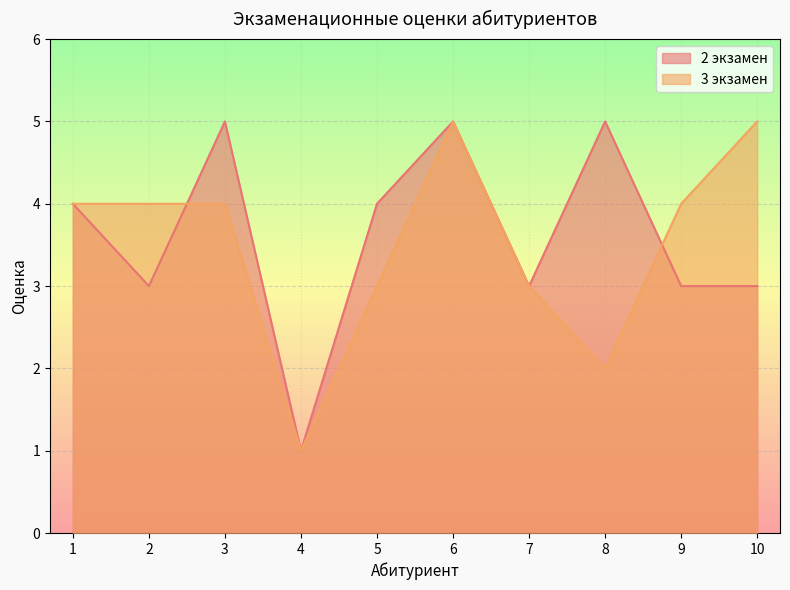

Between which two adjacent categories do 2 экзамен and 3 экзамен first intersect?

2 and 3